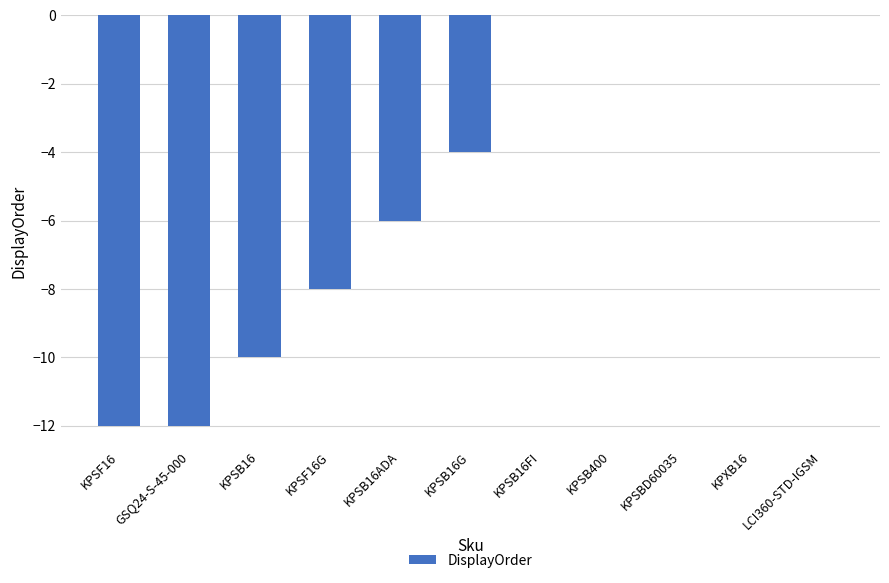

Which has a higher value, KPSB16G or KPSB16FI?

KPSB16FI